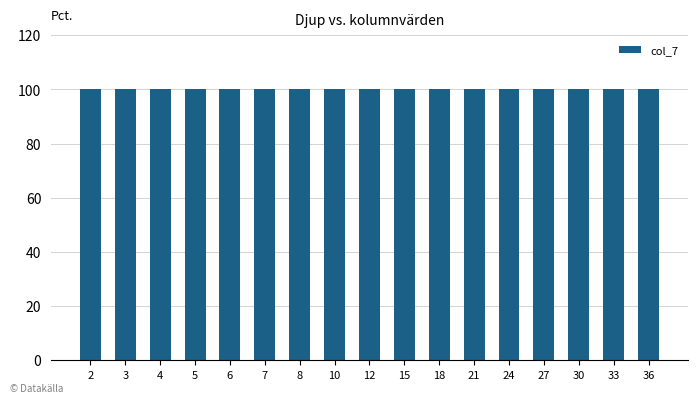

At which category does the chart reach its minimum across all series?

2